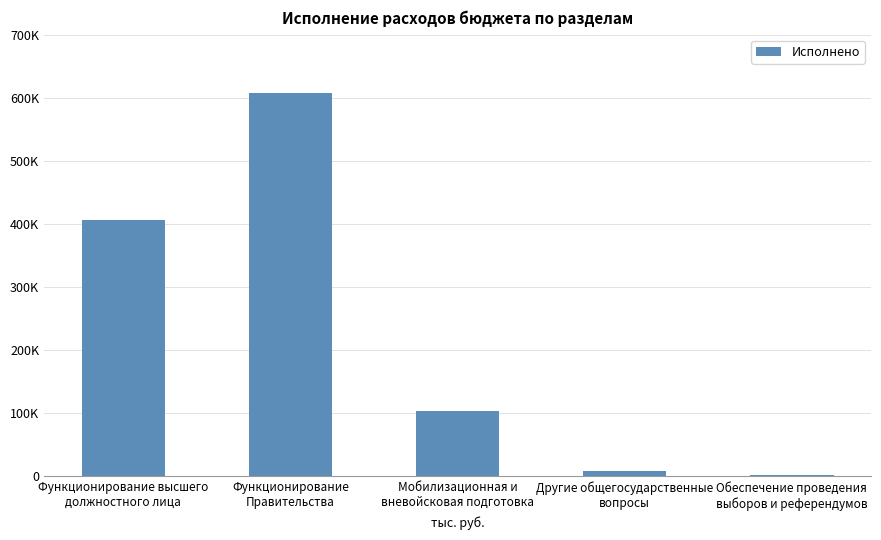

Rank the categories by value from lowest to highest.

Обеспечение проведения
выборов и референдумов, Другие общегосударственные
вопросы, Мобилизационная и
вневойсковая подготовка, Функционирование высшего
должностного лица, Функционирование
Правительства